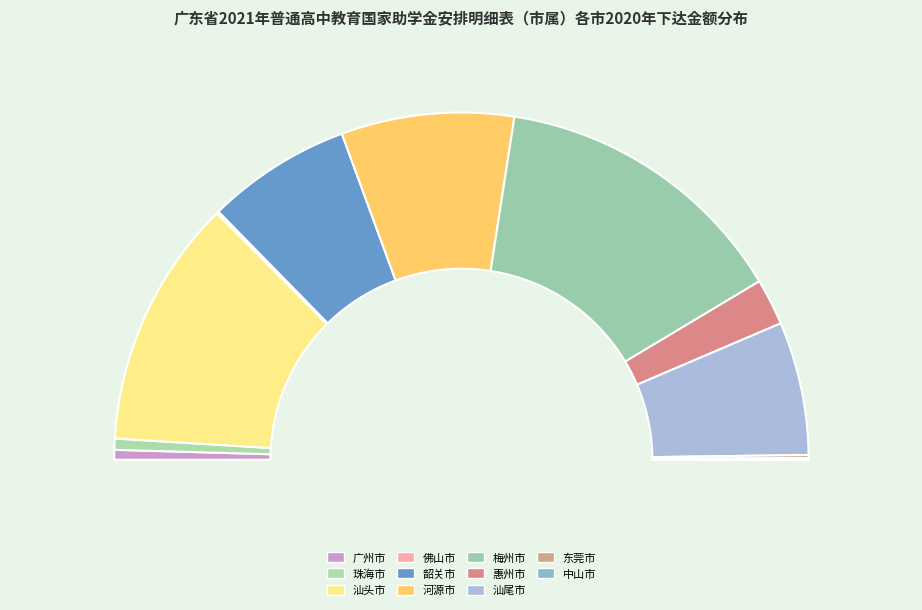

How many slices are in this pie chart?

11